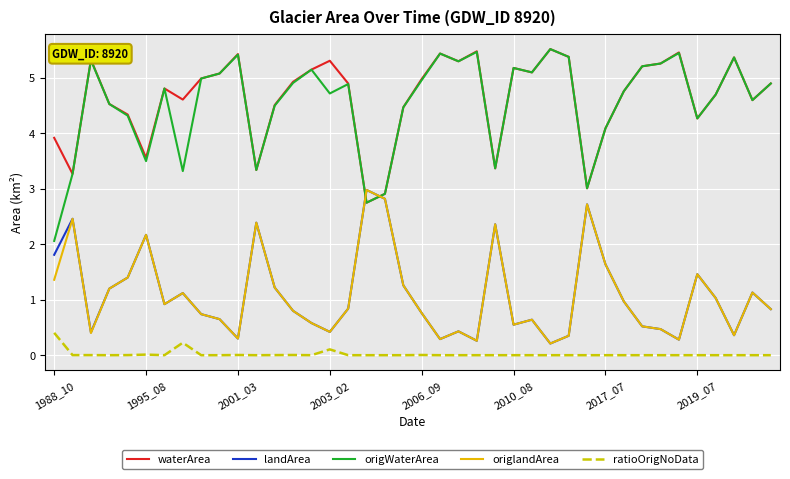

True or false: origWaterArea and ratioOrigNoData intersect in this chart.

False